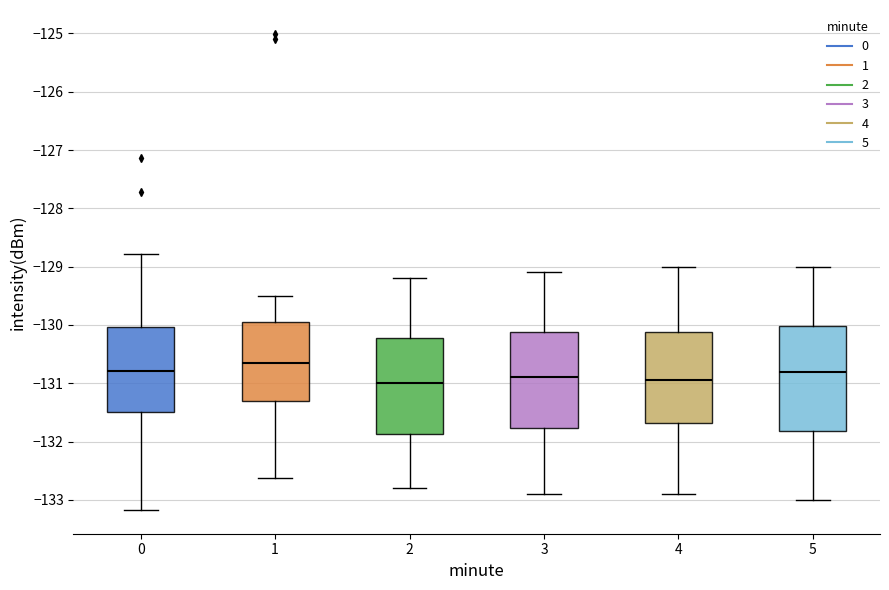

Reading left to right, transcribe this box plot: for each box, give where its median line is, the range the box spans, and where its two whiskers end, as read against the y-axis. The values are not printed on the chart, so give them approximately, as read against the axis.

0: median -130.8, box -131.5 to -130.0, whiskers -133.2 to -128.8
1: median -130.6, box -131.3 to -129.9, whiskers -132.6 to -129.5
2: median -131.0, box -131.9 to -130.2, whiskers -132.8 to -129.2
3: median -130.9, box -131.8 to -130.1, whiskers -132.9 to -129.1
4: median -130.9, box -131.7 to -130.1, whiskers -132.9 to -129.0
5: median -130.8, box -131.8 to -130.0, whiskers -133.0 to -129.0